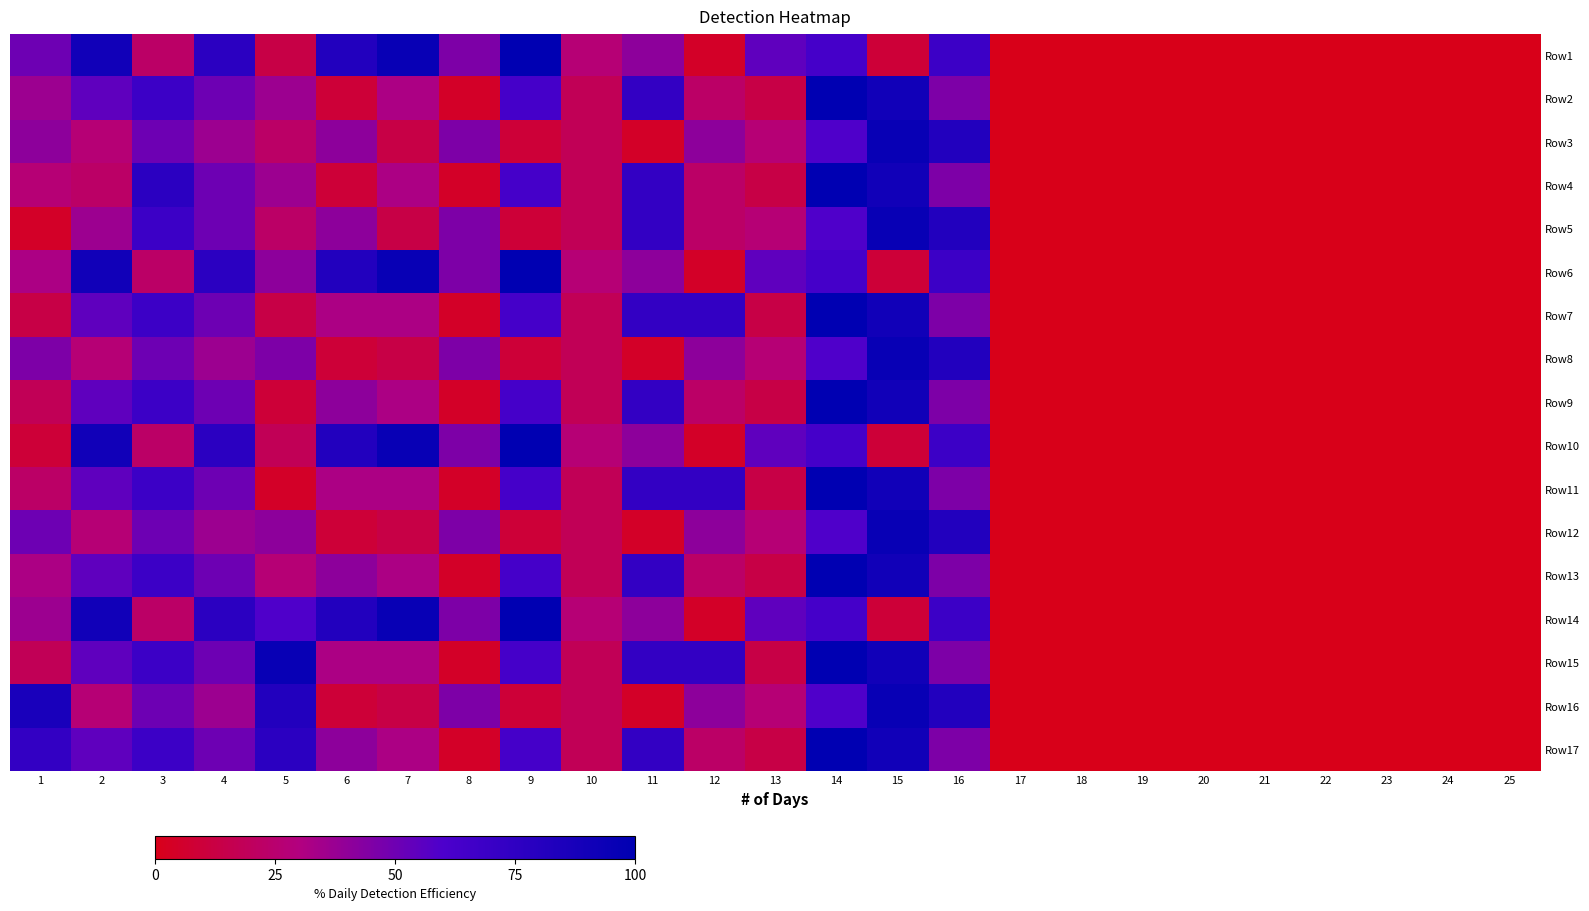

How many series are shown in this chart?

17